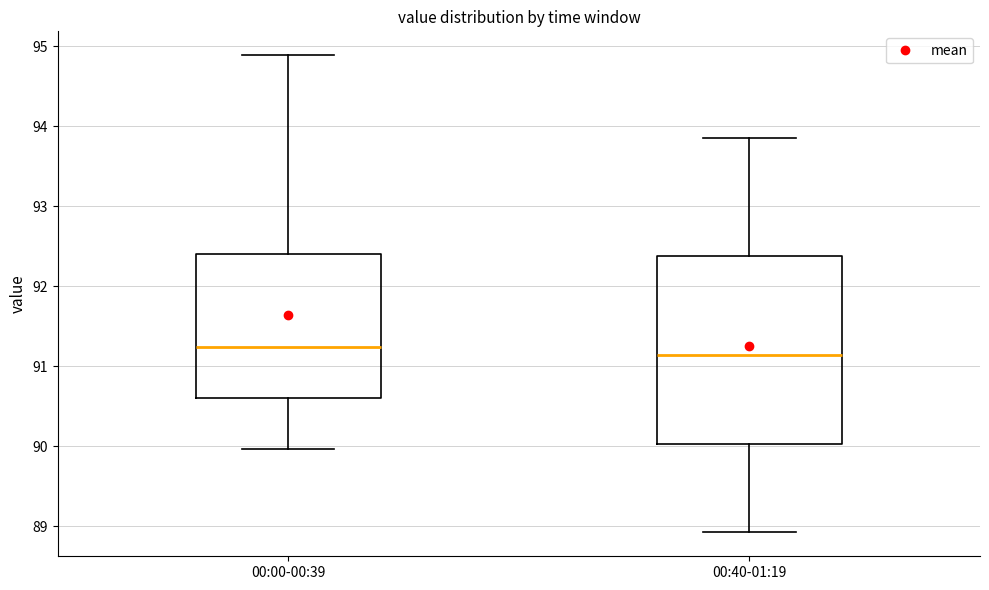

Reading left to right, transcribe this box plot: for each box, give where its median line is, the range the box spans, and where its two whiskers end, as read against the y-axis. The values are not printed on the chart, so give them approximately, as read against the axis.

00:00-00:39: median 91.2, box 90.6 to 92.4, whiskers 90.0 to 94.9
00:40-01:19: median 91.1, box 90.0 to 92.4, whiskers 88.9 to 93.9